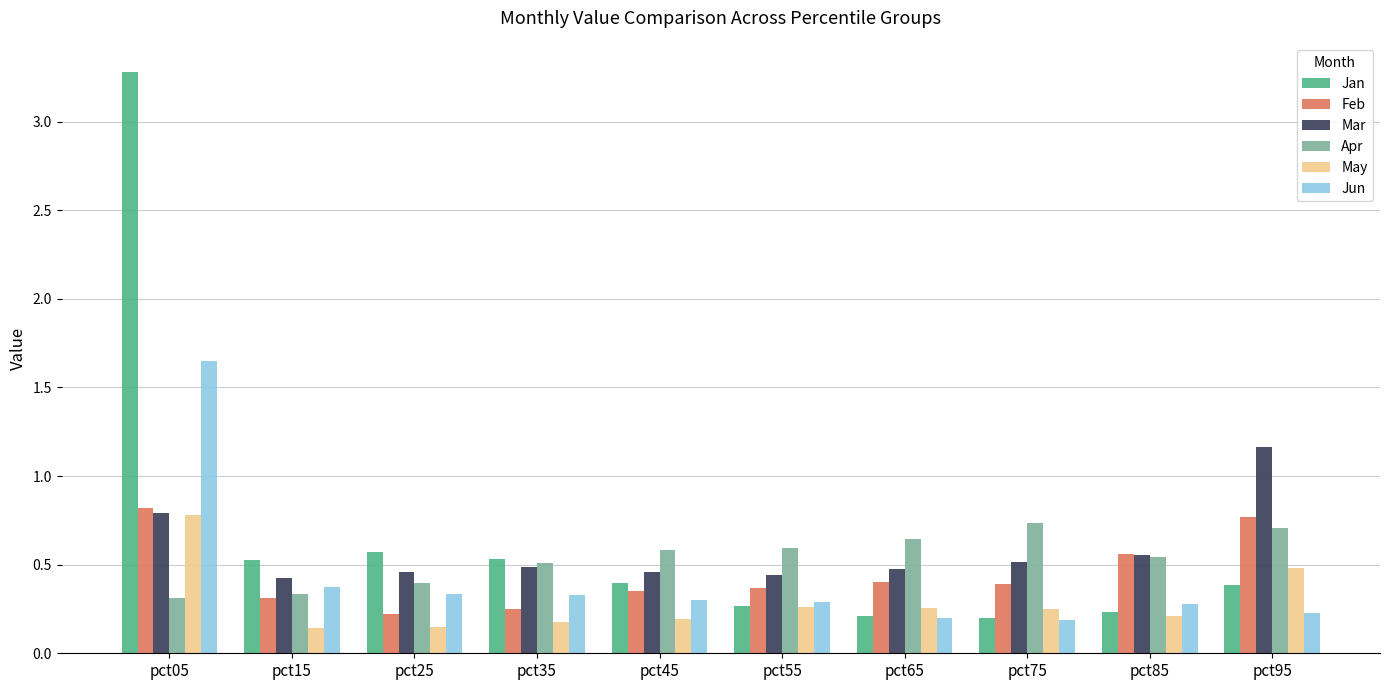

What is the greatest value displayed?

3.3